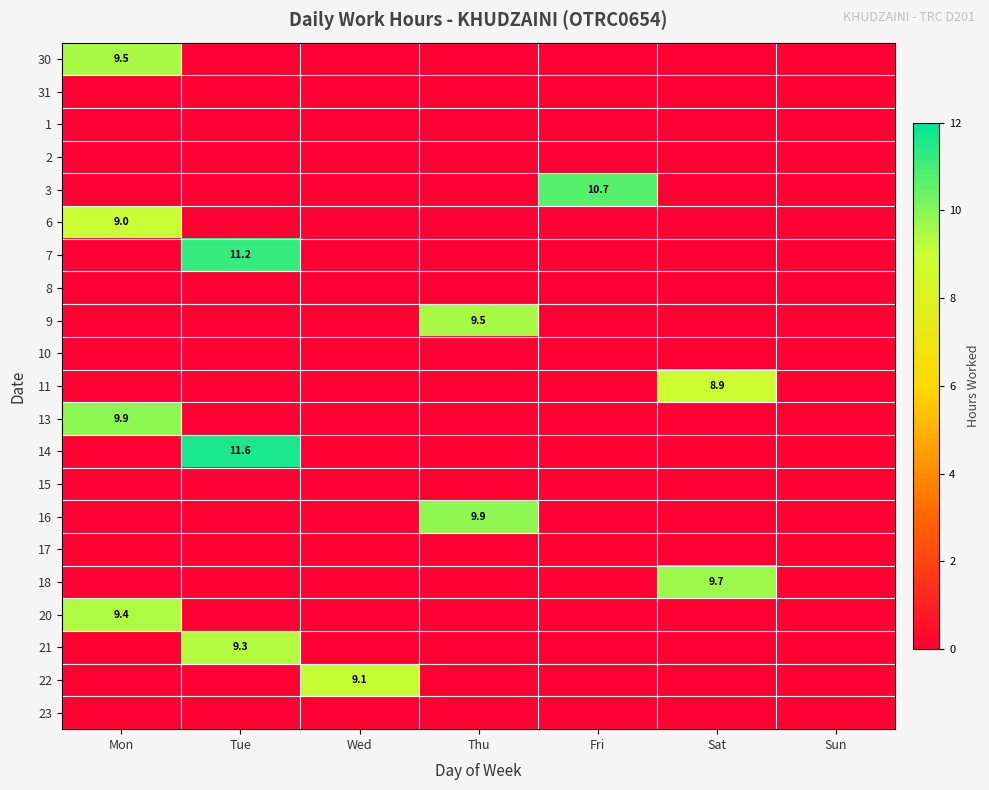

Between Thu and Sat, which is larger?

Thu